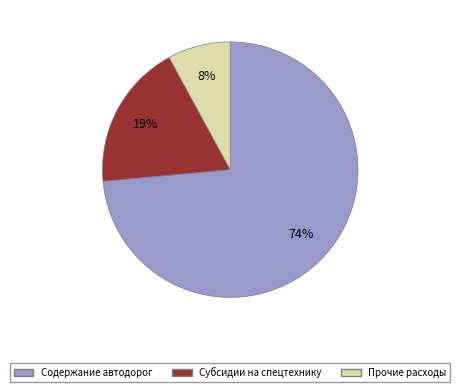

Count the number of slices in the pie.

3